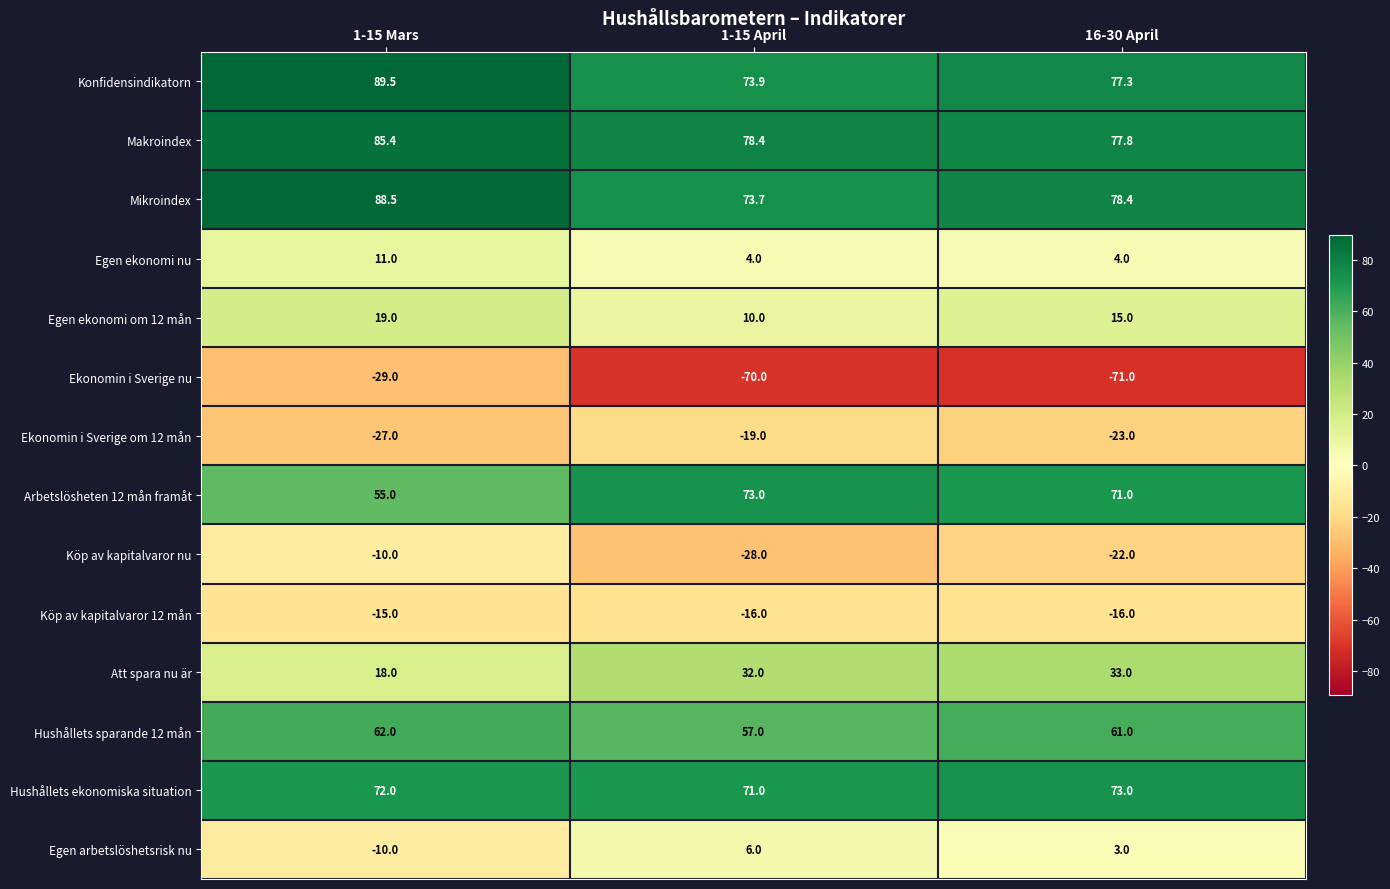

How many Egen arbetslöshetsrisk nu values are between -10 and 6?

3